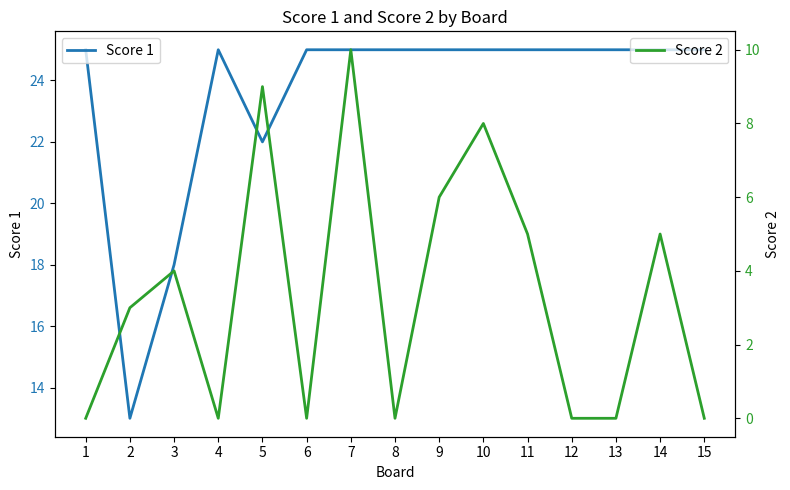

What is the difference between the second highest and second lowest values in the Score 2 series?

9